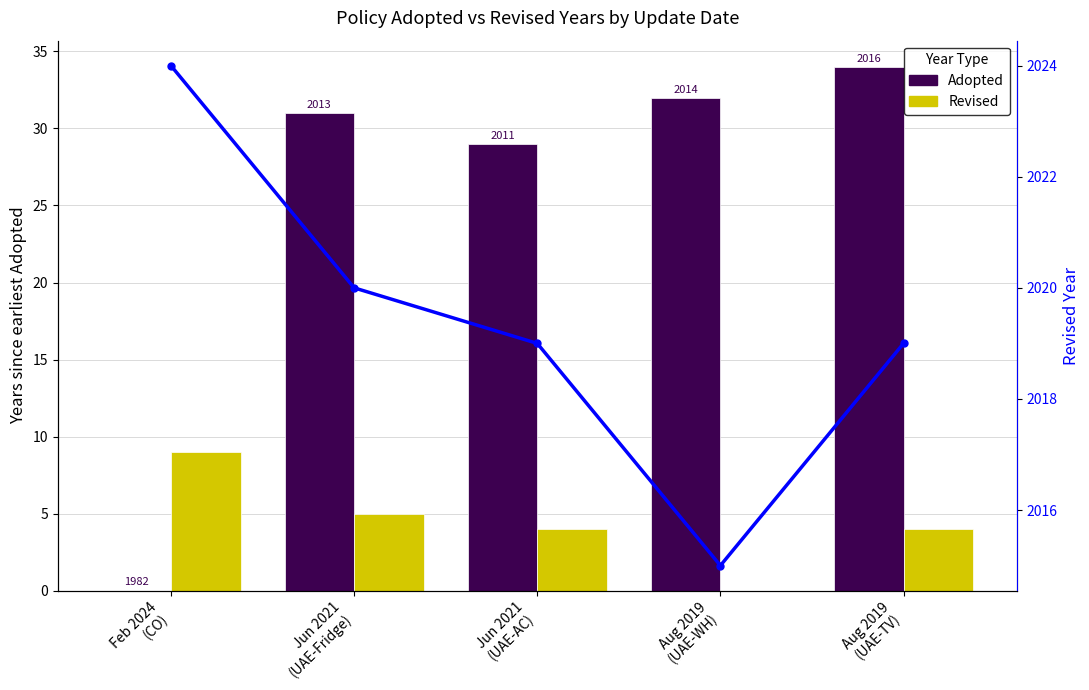

At which category is the sum across all series the highest?

Aug 2019
(UAE-TV)